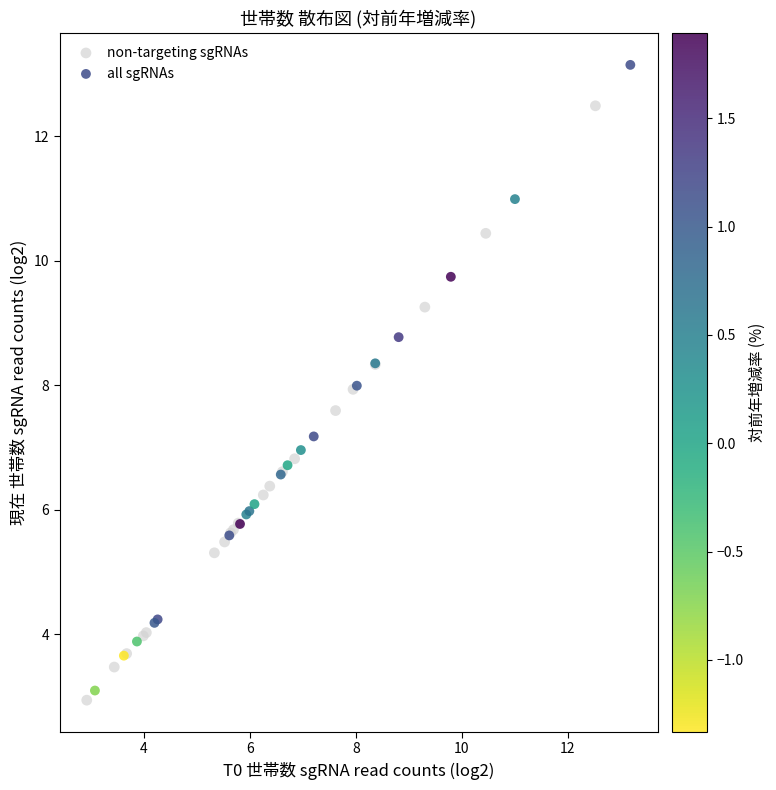

Which series has the largest Y range (max minus min)?

all sgRNAs